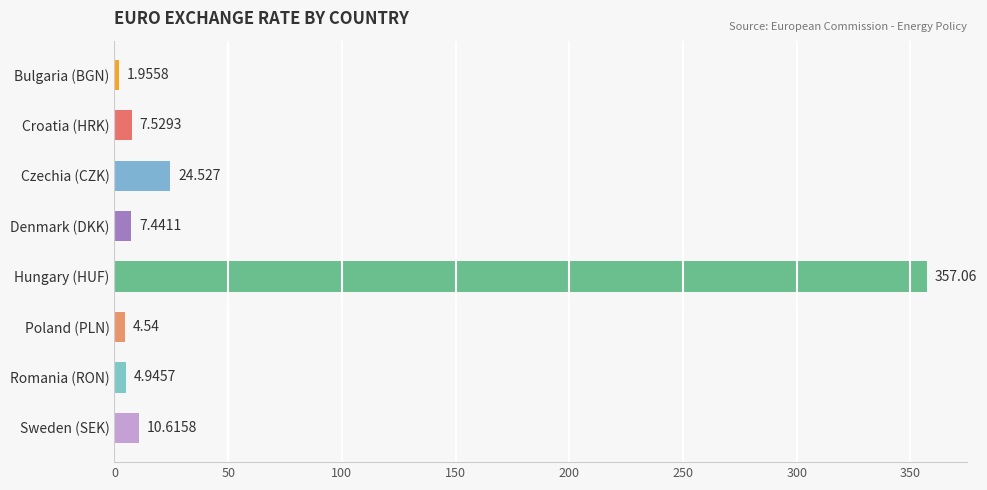

How many series are shown in this chart?

1